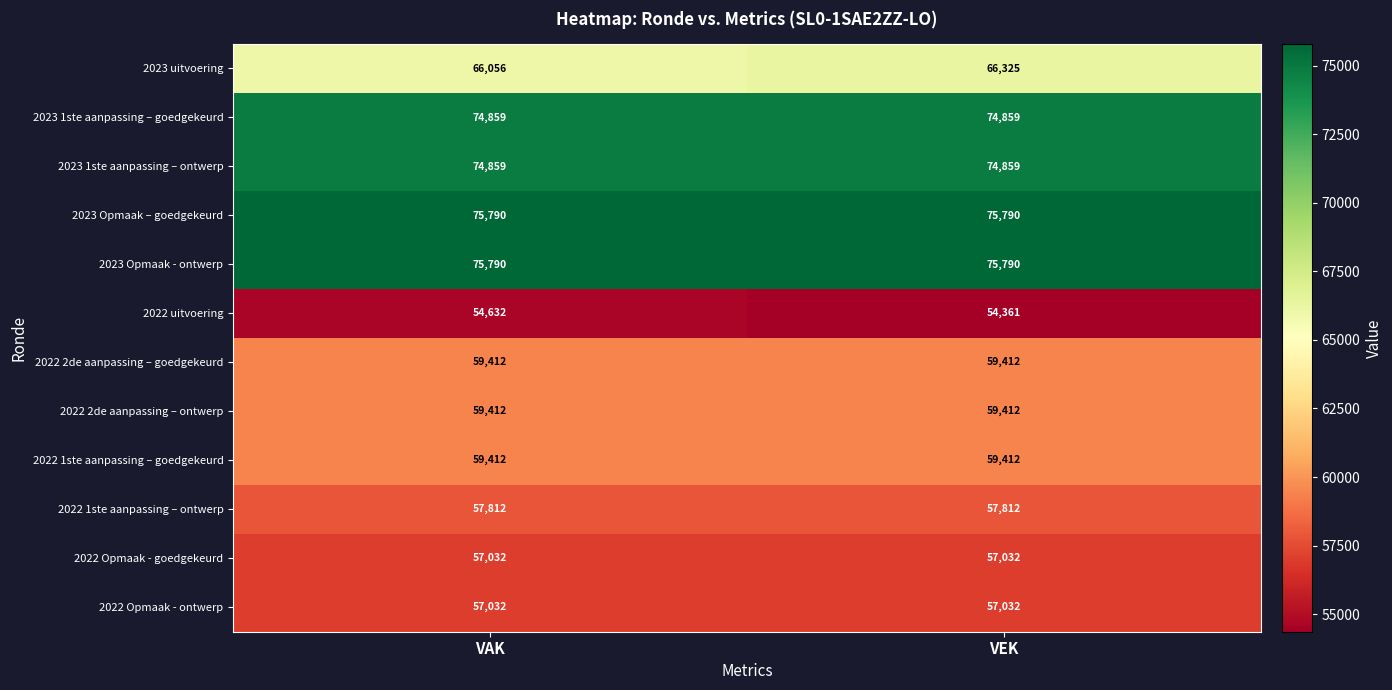

Which series has the widest spread of values?

2022 uitvoering